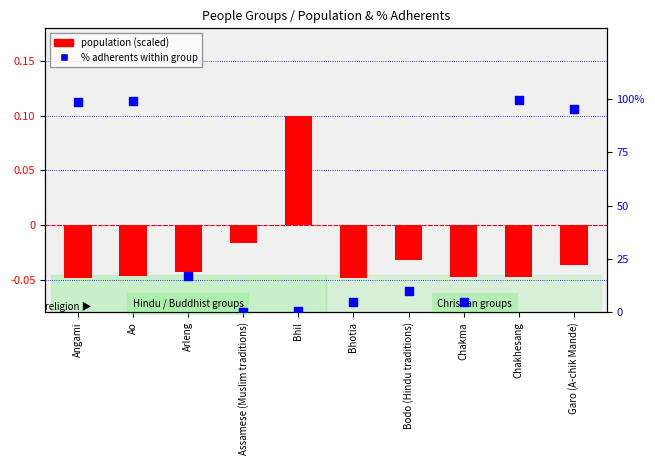

Which series has the largest total across all categories?

% adherents